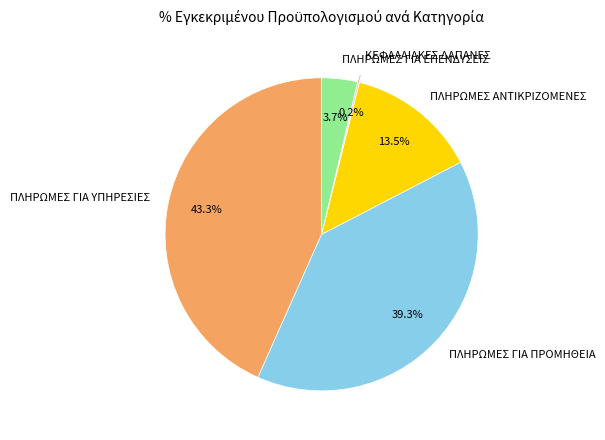

Is there any slice that represents more than half of the pie?

No